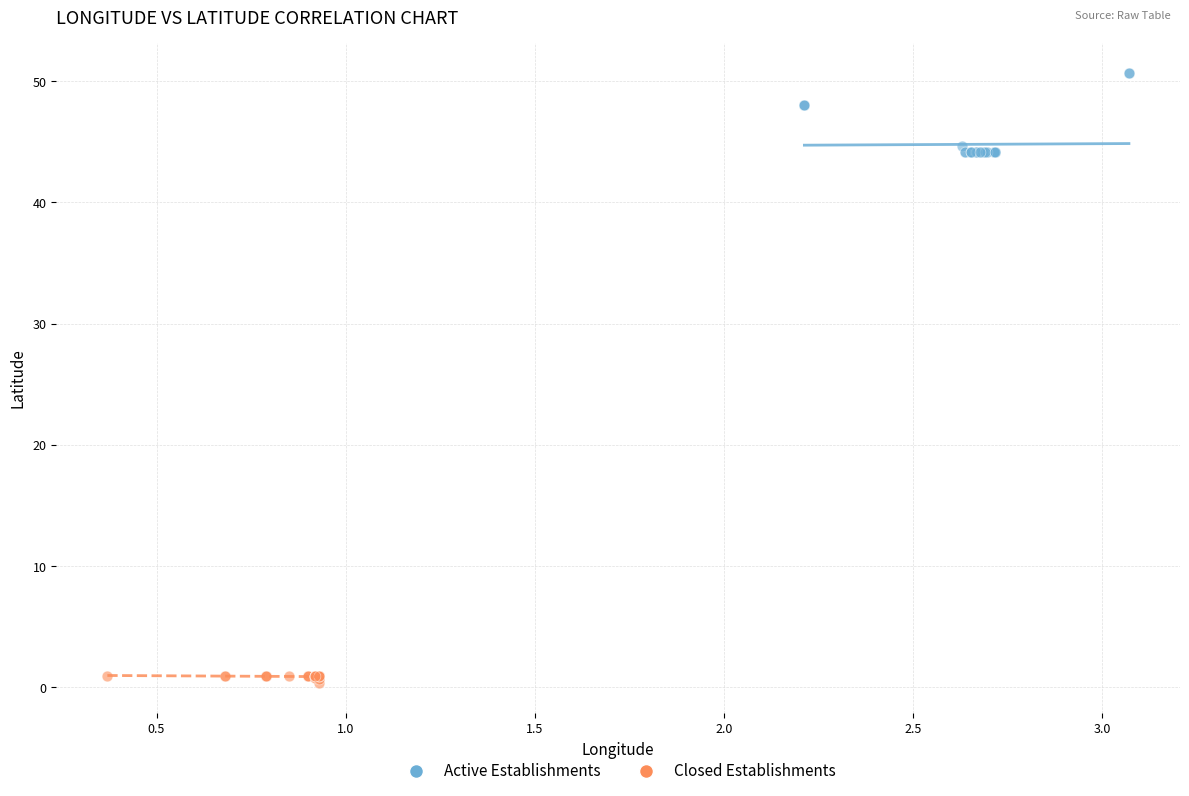

Which series reaches the minimum Y coordinate?

Closed Establishments